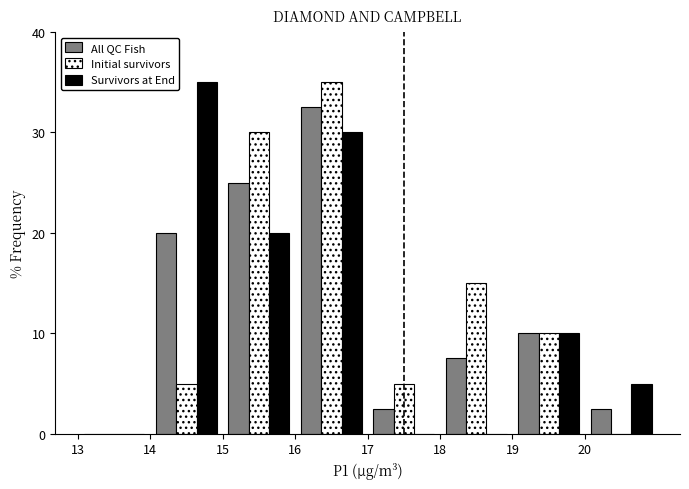

Reading left to right, list every range on the x-axis with the height of the bar of each series over it. The values are not printed on the chart, so give them approximately, as read against the axis.

13 to 14: All QC Fish=0	Initial survivors=0	Survivors at End=0
14 to 15: All QC Fish=20	Initial survivors=5	Survivors at End=35
15 to 16: All QC Fish=25	Initial survivors=30	Survivors at End=20
16 to 17: All QC Fish=33	Initial survivors=35	Survivors at End=30
17 to 18: All QC Fish=3	Initial survivors=5	Survivors at End=0
18 to 19: All QC Fish=8	Initial survivors=15	Survivors at End=0
19 to 20: All QC Fish=10	Initial survivors=10	Survivors at End=10
20 to 21: All QC Fish=3	Initial survivors=0	Survivors at End=5